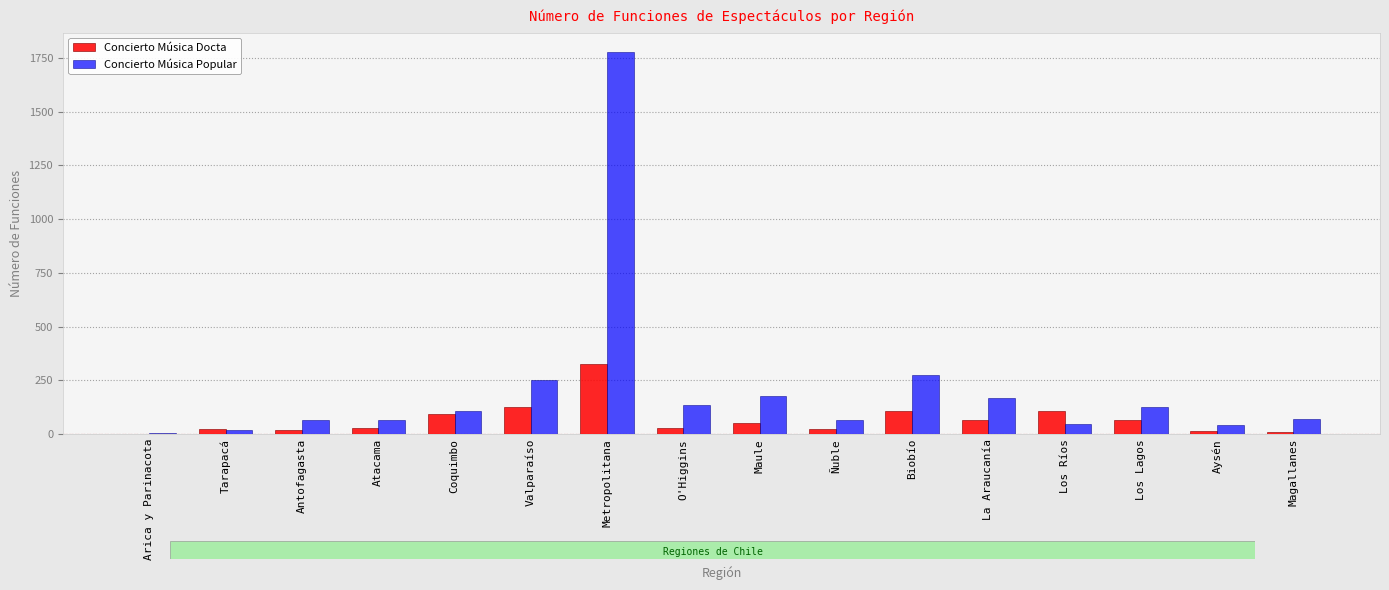

What is the difference between the Concierto Música Docta values at Los Ríos and Antofagasta?

89